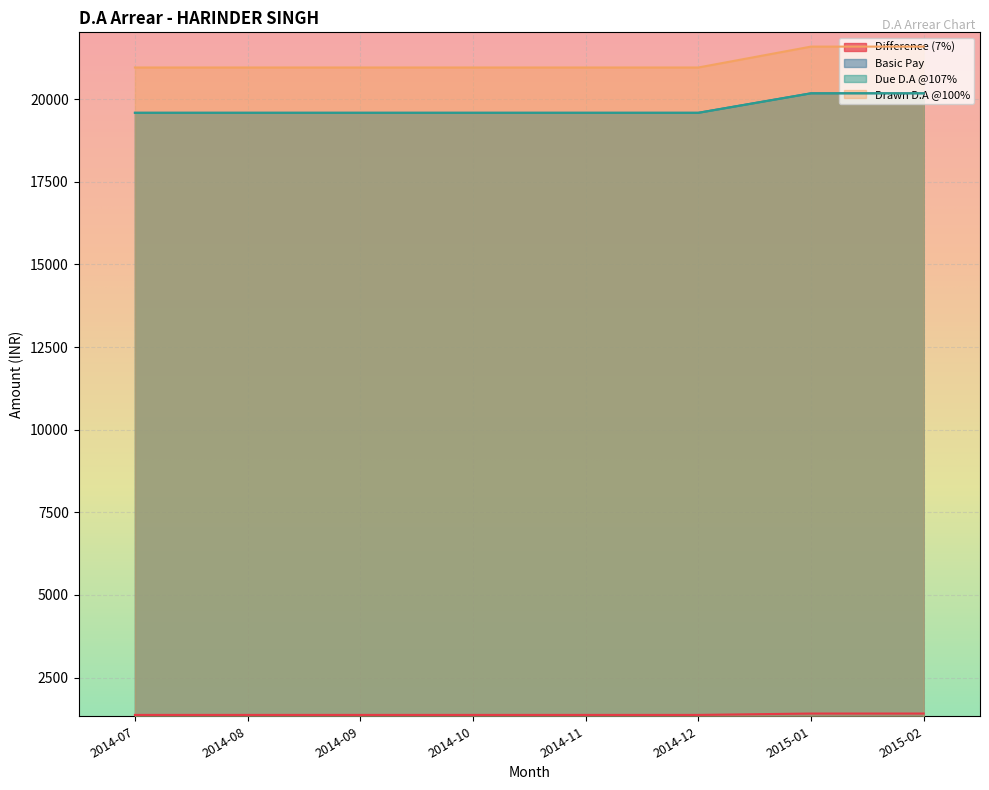

What are all the series names shown in the legend?

Difference (7%), Basic Pay, Due D.A @107%, Drawn D.A @100%